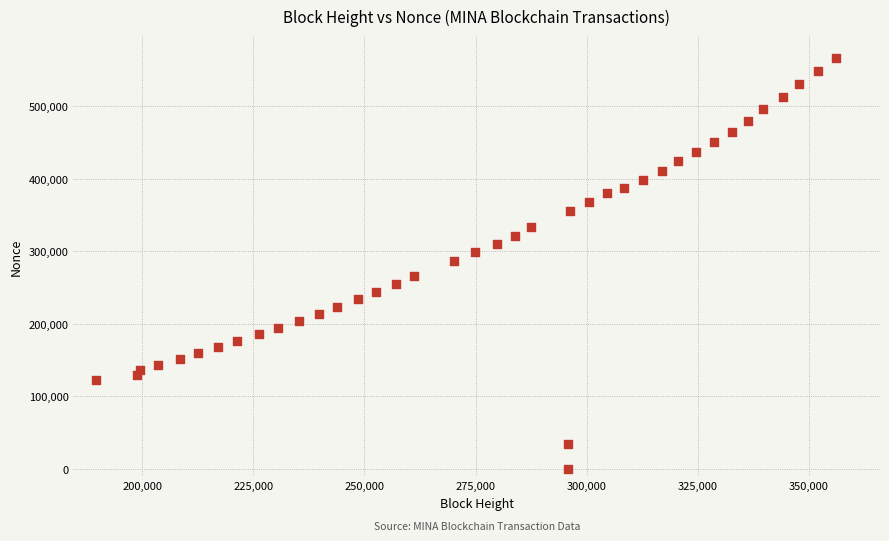

What is the range of Y values (max minus min)?

566453